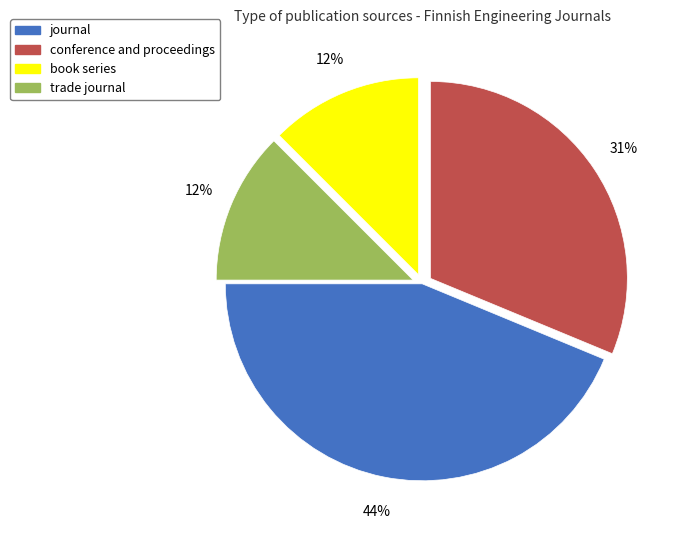

Is there a majority slice in this chart?

No